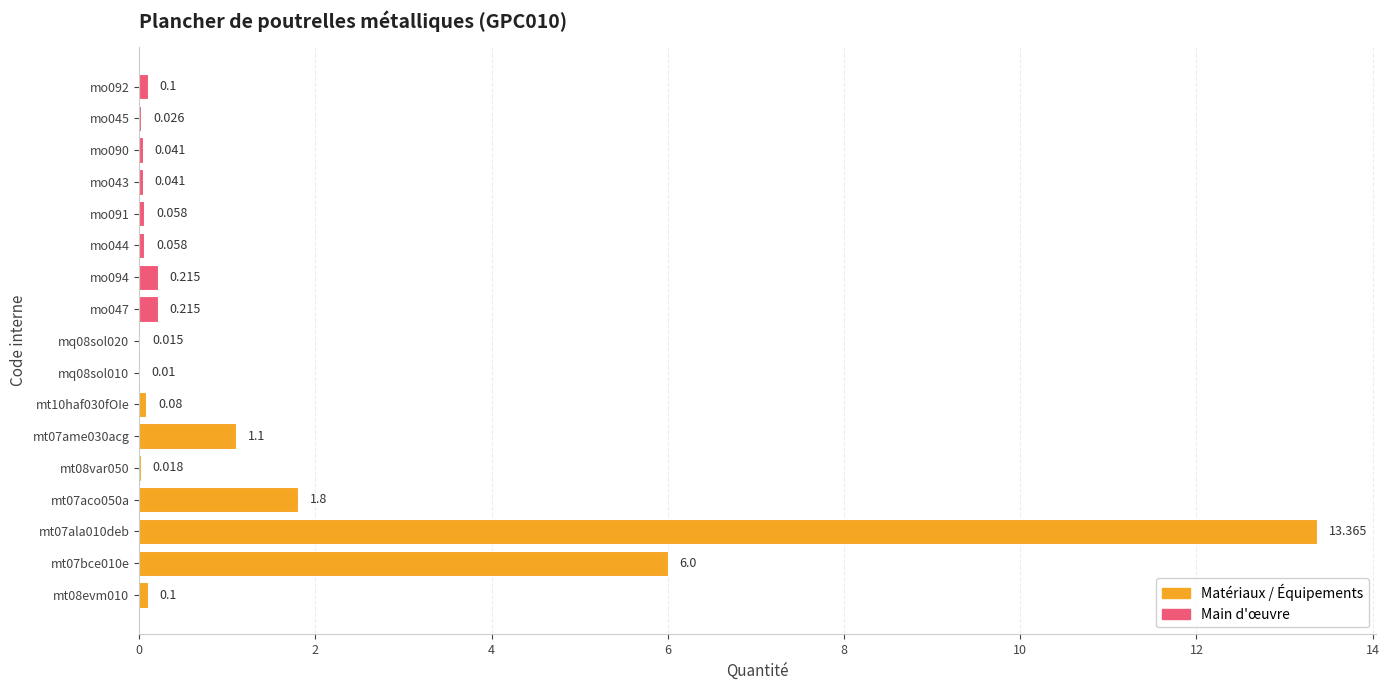

Read the value at mt07aco050a.

1.8